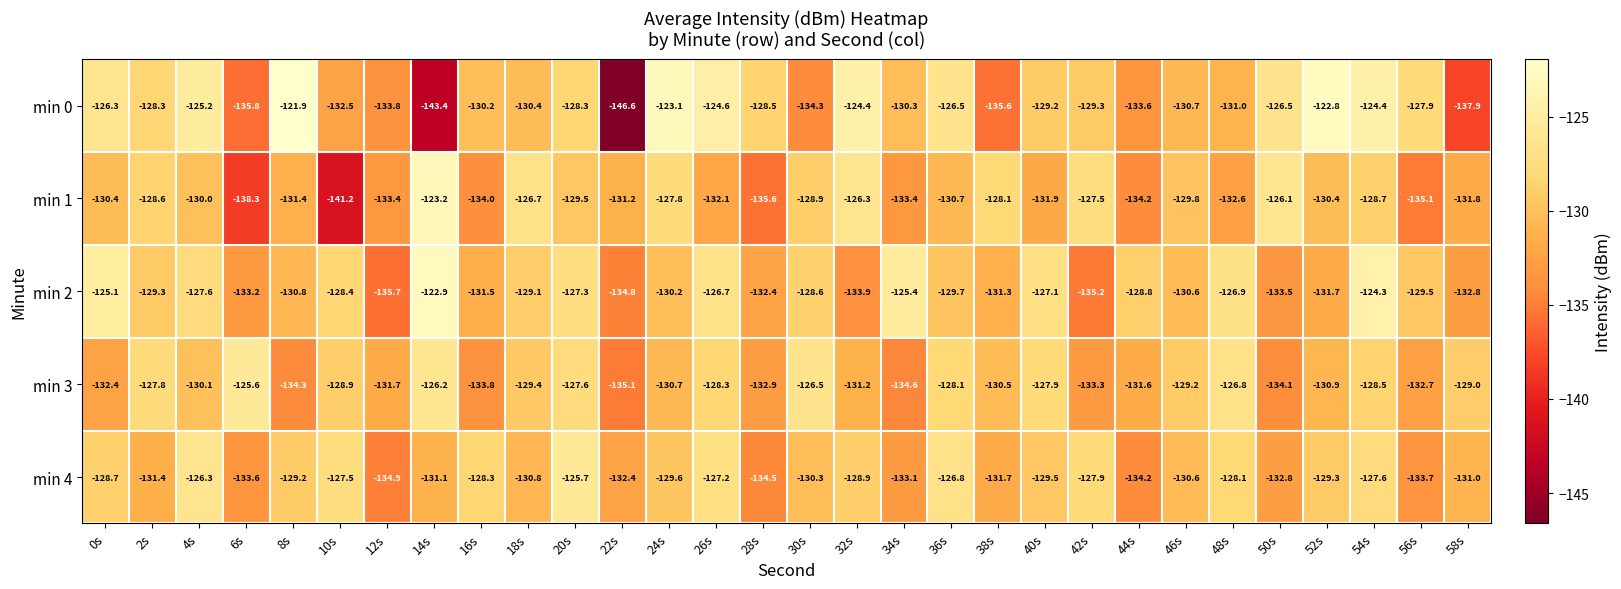

What is the difference between the second highest and second lowest values in the min 1 series?

12.2